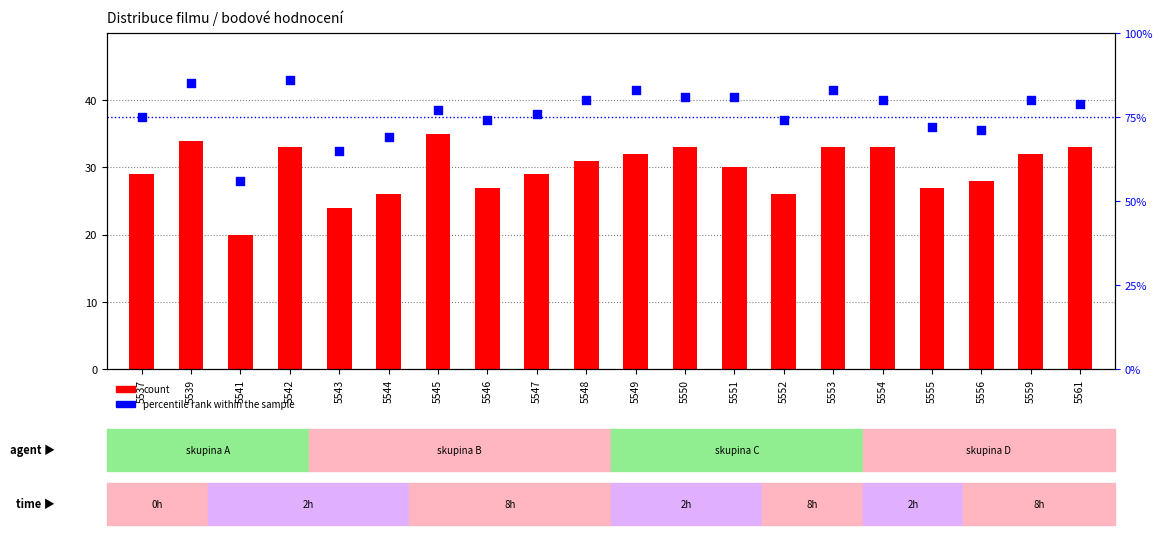

At how many categories does at least one series exceed 84?

2